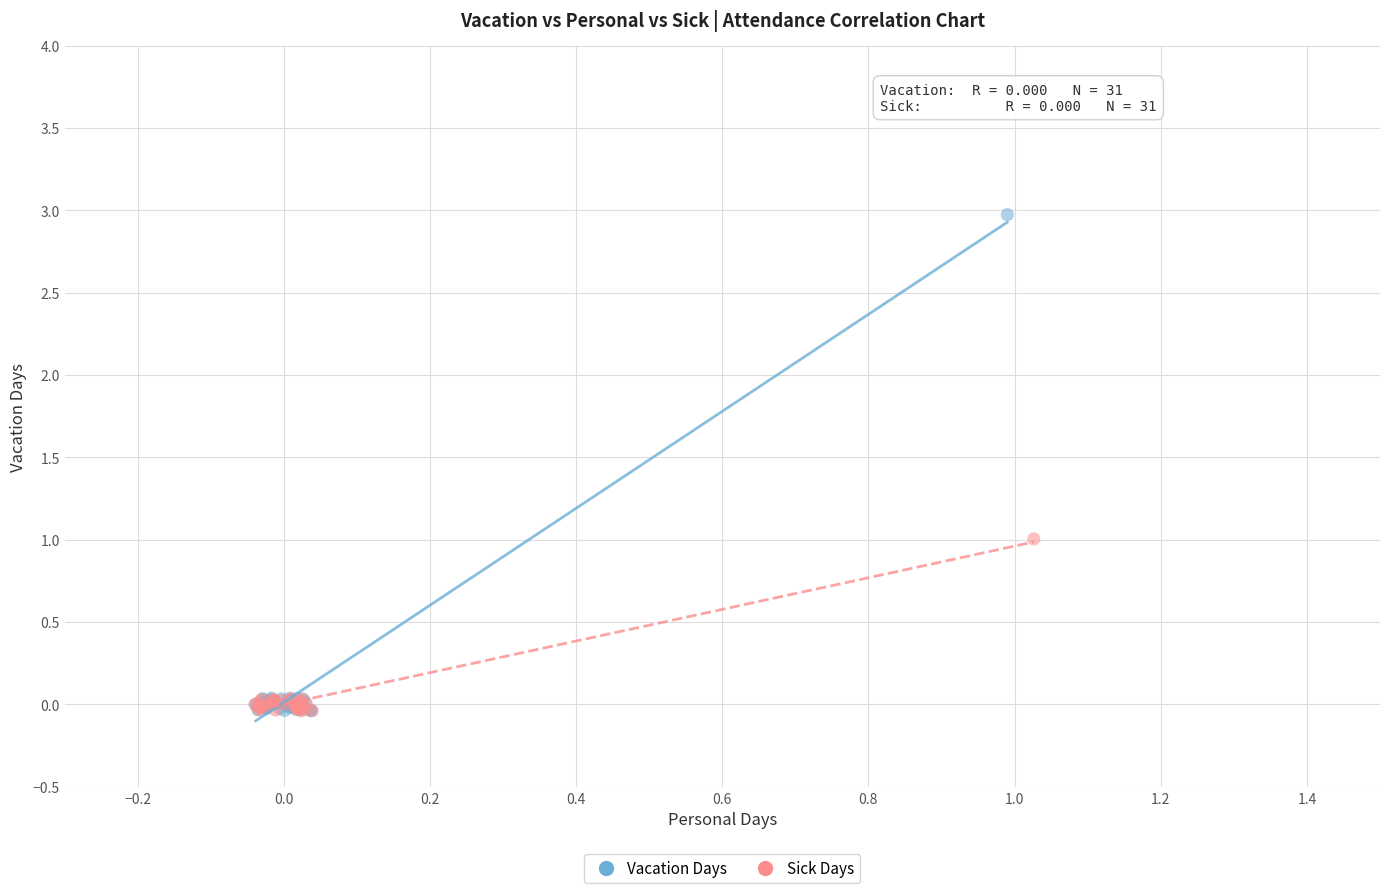

Which series reaches the maximum Y coordinate?

Vacation Days